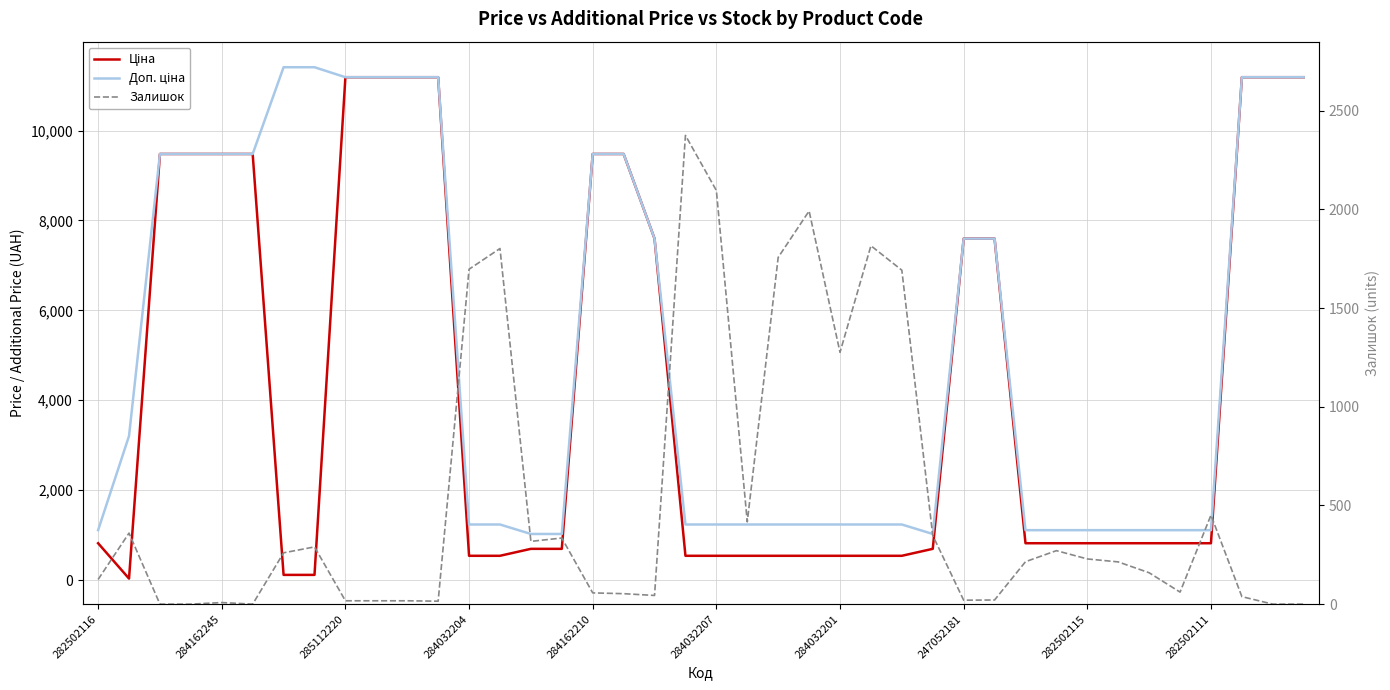

What is the maximum value for Залишок?

2375.0